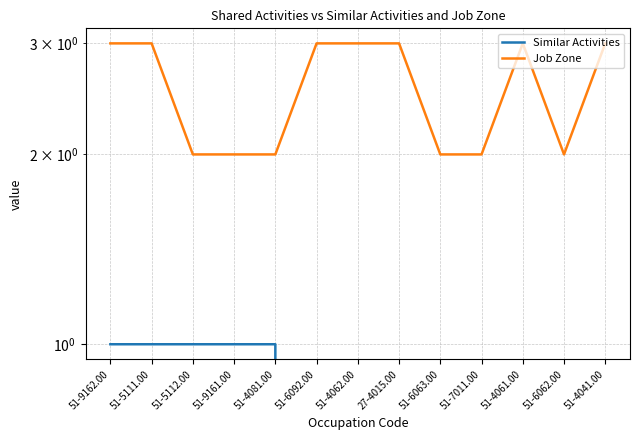

Reading left to right, transcribe all the data shown in this chart.

Similar Activities: 1	1	1	1	1	0	0	0	0	0	0	0	0
Job Zone: 3	3	2	2	2	3	3	3	2	2	3	2	3